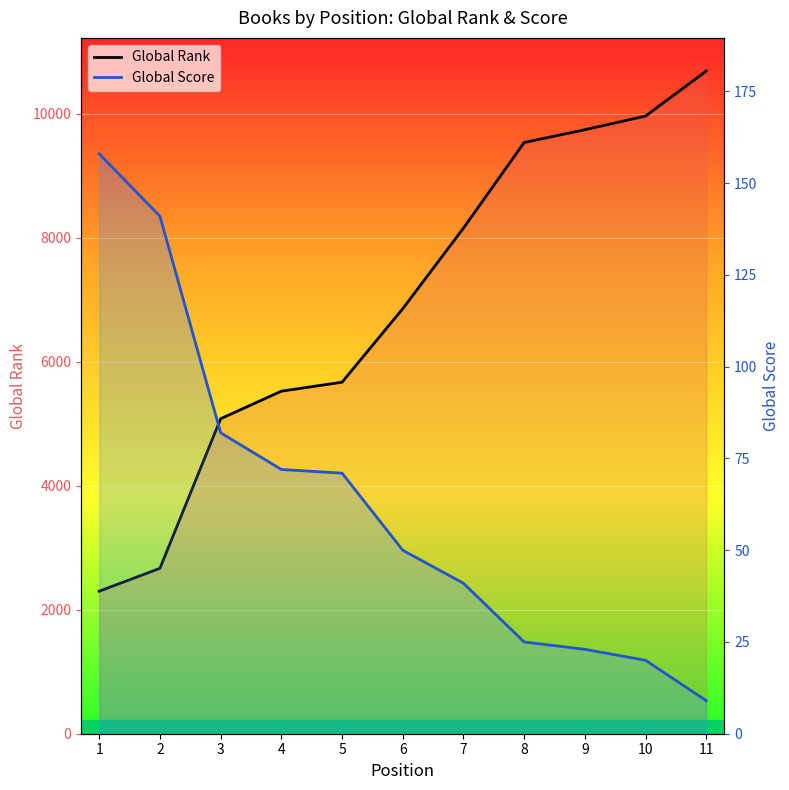

At 11, list the series in order from largest to smallest.

Global Rank, Global Score